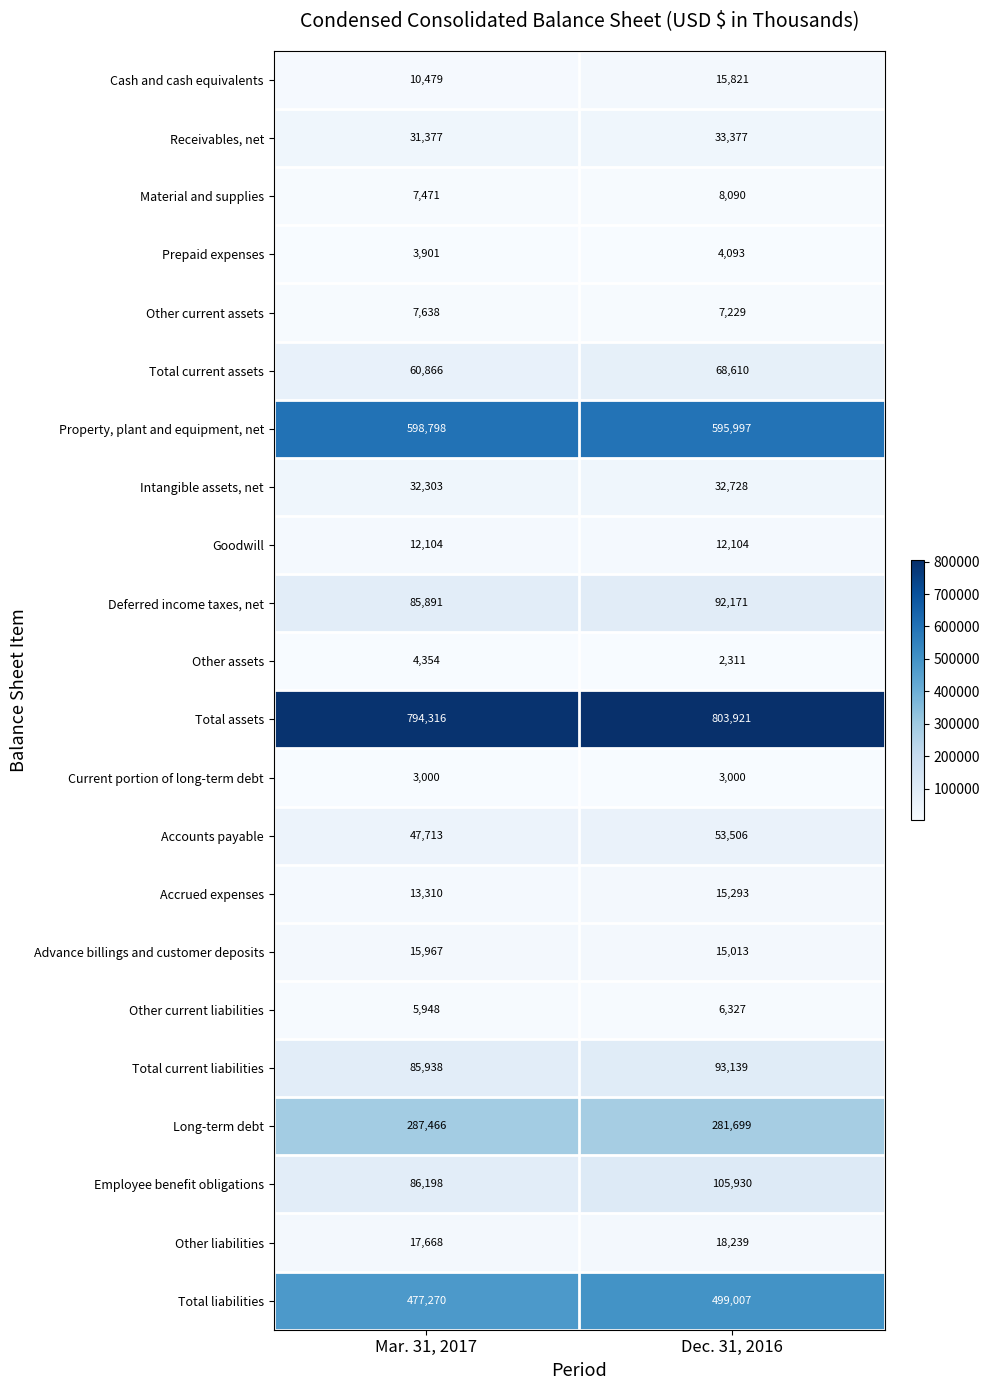

Rank the categories by Total current liabilities value from highest to lowest.

Dec. 31, 2016, Mar. 31, 2017